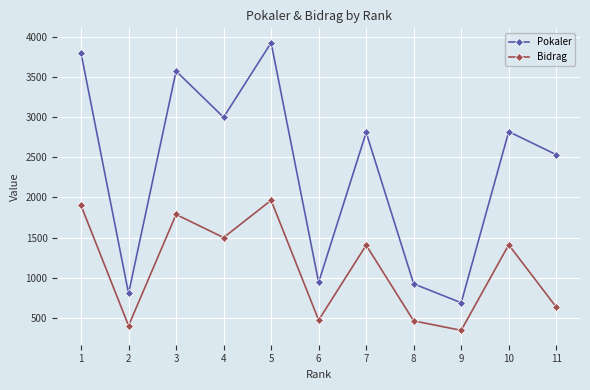

Which series has the largest range (max minus min)?

Pokaler